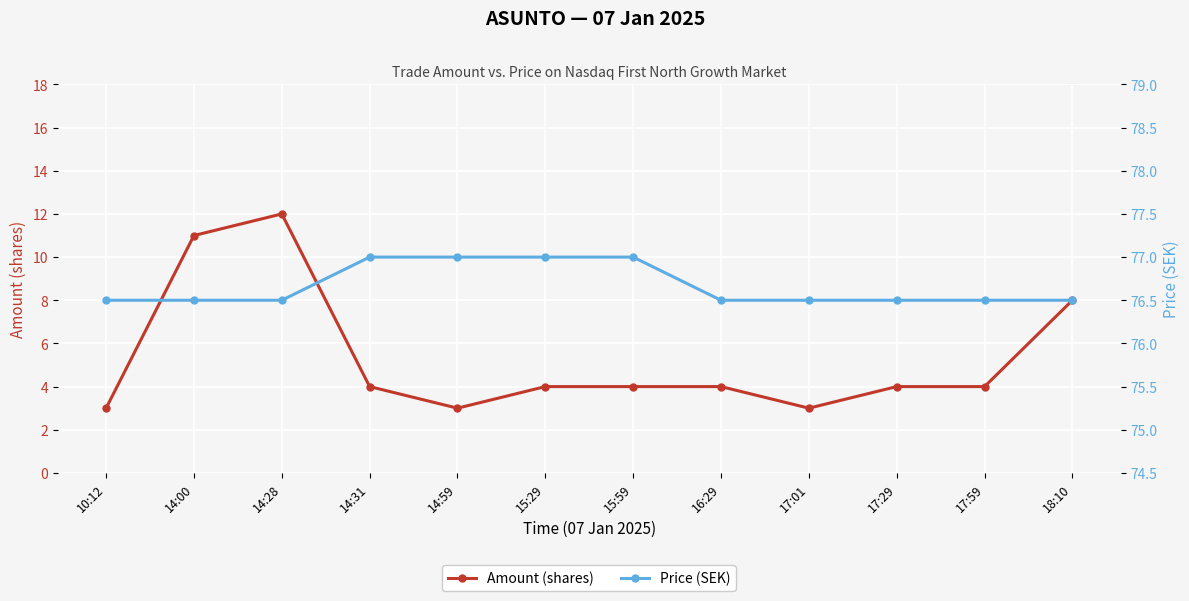

True or false: Price (SEK) has more than 2 interior local peaks.

False